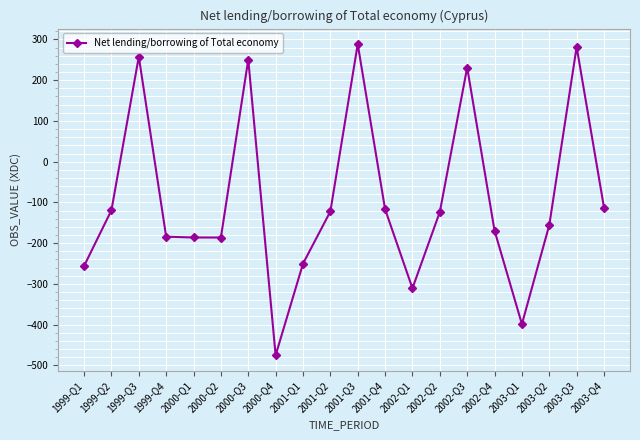

How many lines are shown in the chart?

1